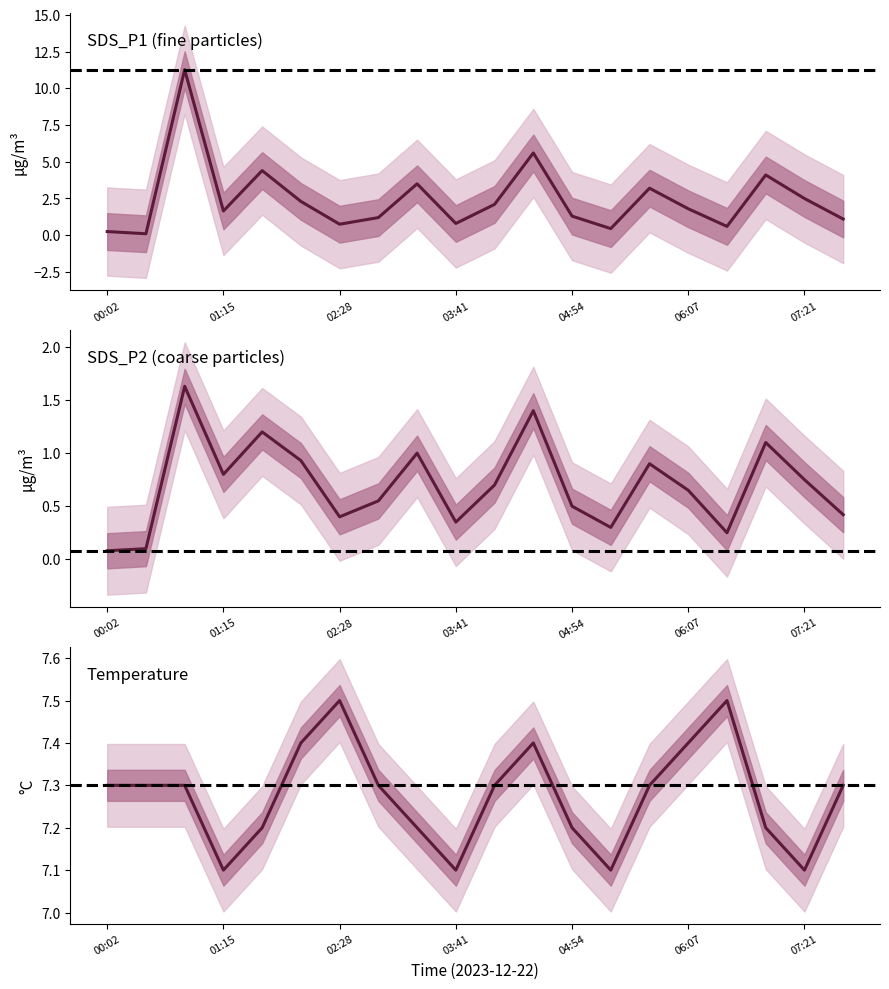

At which label does Temp reach its minimum?

01:15